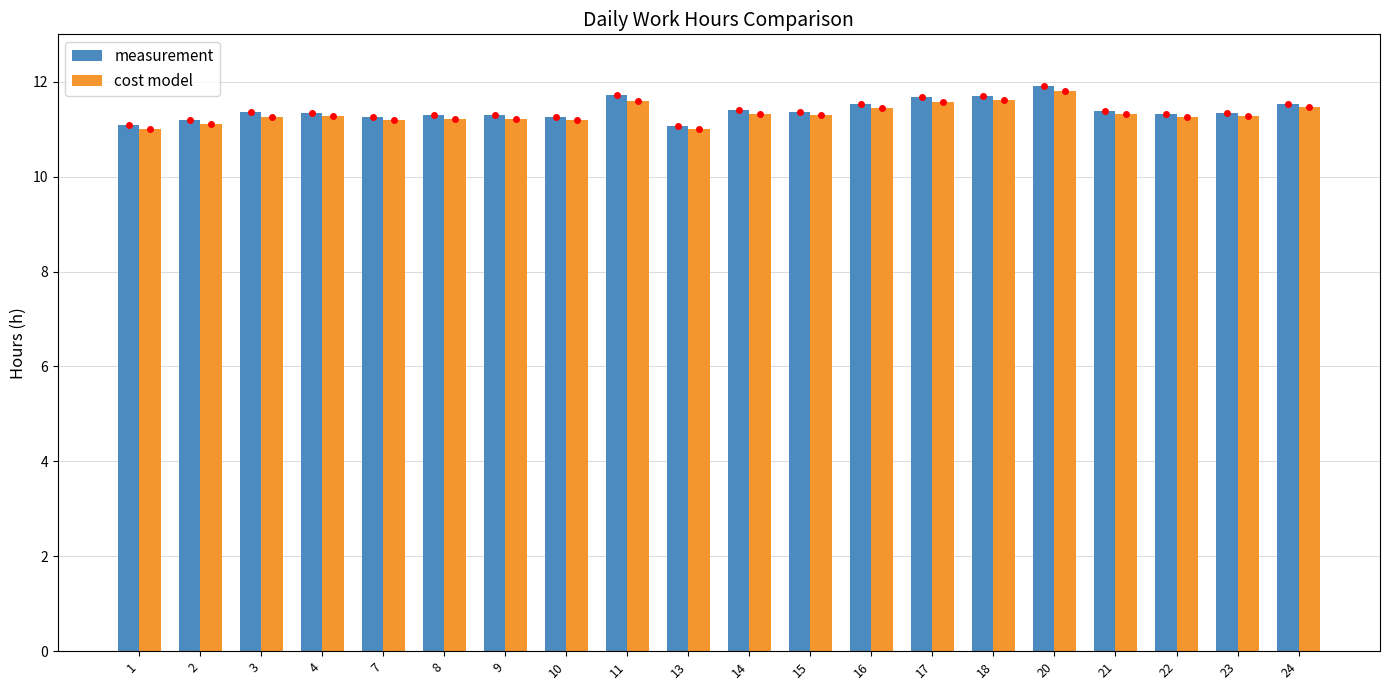

How many series are shown in this chart?

2